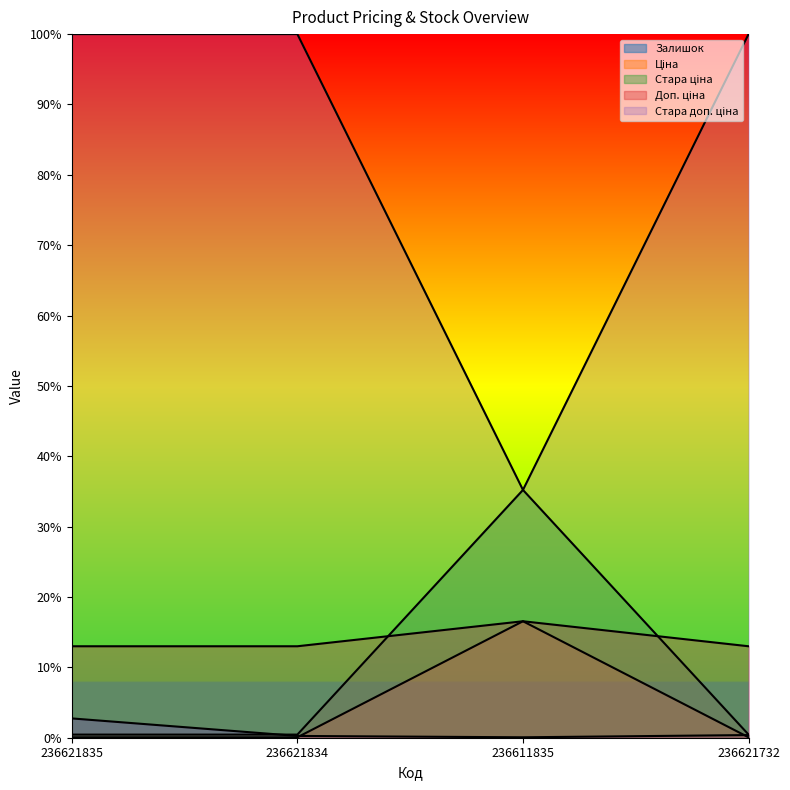

Reading right to left, transcribe all the data shown in this chart.

Залишок: 0.0	0.0	0.0	0.0
Ціна: 0.0	0.2	0.0	0.0
Стара ціна: 1.0	0.4	1.0	1.0
Доп. ціна: 0.0	0.4	0.0	0.0
Стара доп. ціна: 0.1	0.2	0.1	0.1